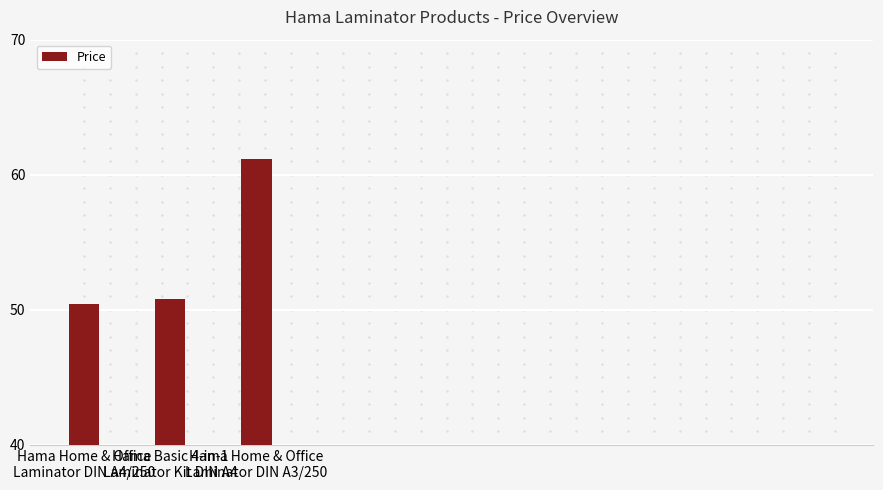

Rank the categories by value from highest to lowest.

Hama Home & Office
Laminator DIN A3/250, Hama Basic 4-in-1
Laminator Kit DIN A4, Hama Home & Office
Laminator DIN A4/250